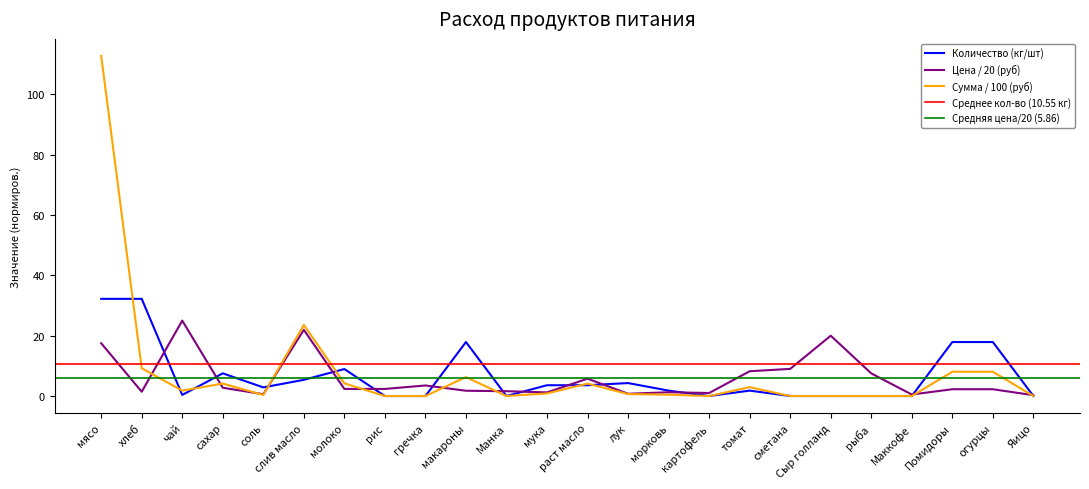

At how many categories does at least one series exceed 108?

1